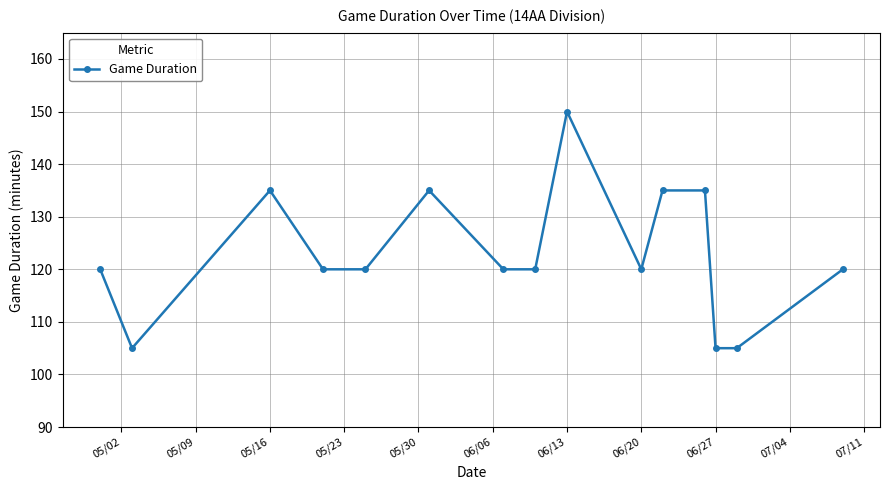

What is the maximum value shown in the chart?

150